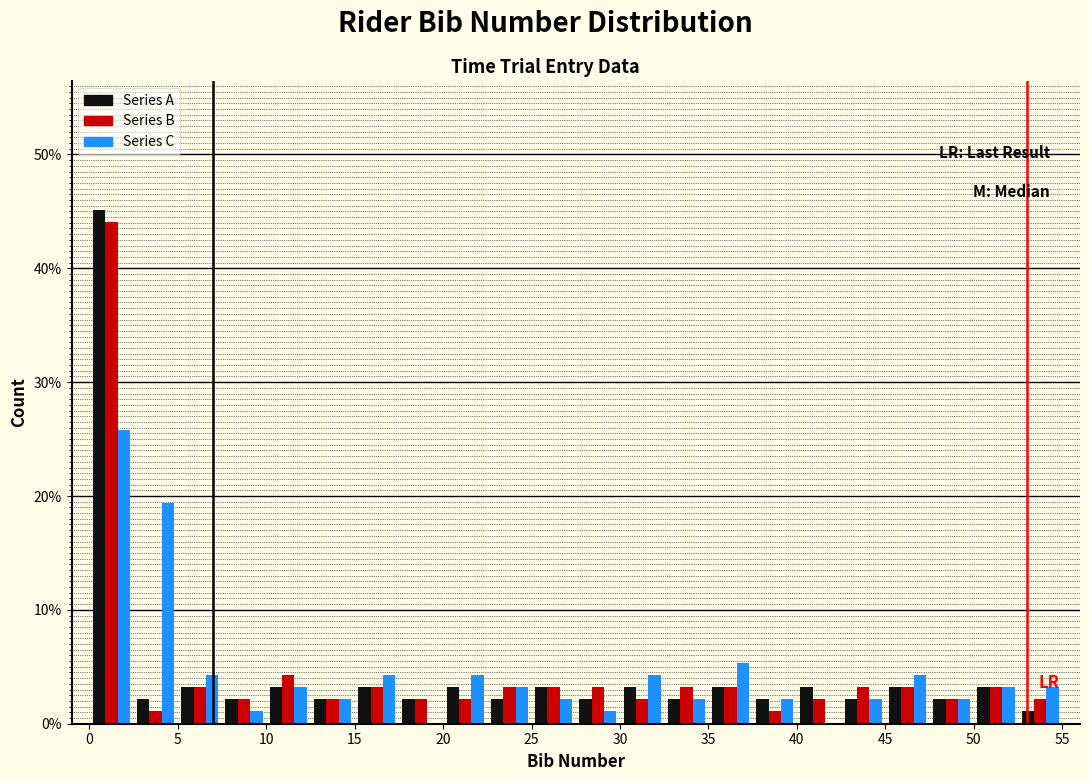

Reading left to right, transcribe this chart: for each range on the x-axis, give the height of each series' bar. The values are not printed on the chart, so give them approximately, as read against the axis.

0.0 to 2.5: Series A=45	Series B=44	Series C=26
2.5 to 5.0: Series A=2	Series B=1	Series C=19
5.0 to 7.5: Series A=3	Series B=3	Series C=4
7.5 to 10.0: Series A=2	Series B=2	Series C=1
10.0 to 12.5: Series A=3	Series B=4	Series C=3
12.5 to 15.0: Series A=2	Series B=2	Series C=2
15.0 to 17.5: Series A=3	Series B=3	Series C=4
17.5 to 20.0: Series A=2	Series B=2	Series C=0
20.0 to 22.5: Series A=3	Series B=2	Series C=4
22.5 to 25.0: Series A=2	Series B=3	Series C=3
25.0 to 27.5: Series A=3	Series B=3	Series C=2
27.5 to 30.0: Series A=2	Series B=3	Series C=1
30.0 to 32.5: Series A=3	Series B=2	Series C=4
32.5 to 35.0: Series A=2	Series B=3	Series C=2
35.0 to 37.5: Series A=3	Series B=3	Series C=5
37.5 to 40.0: Series A=2	Series B=1	Series C=2
40.0 to 42.5: Series A=3	Series B=2	Series C=0
42.5 to 45.0: Series A=2	Series B=3	Series C=2
45.0 to 47.5: Series A=3	Series B=3	Series C=4
47.5 to 50.0: Series A=2	Series B=2	Series C=2
50.0 to 52.5: Series A=3	Series B=3	Series C=3
52.5 to 55.0: Series A=1	Series B=2	Series C=3